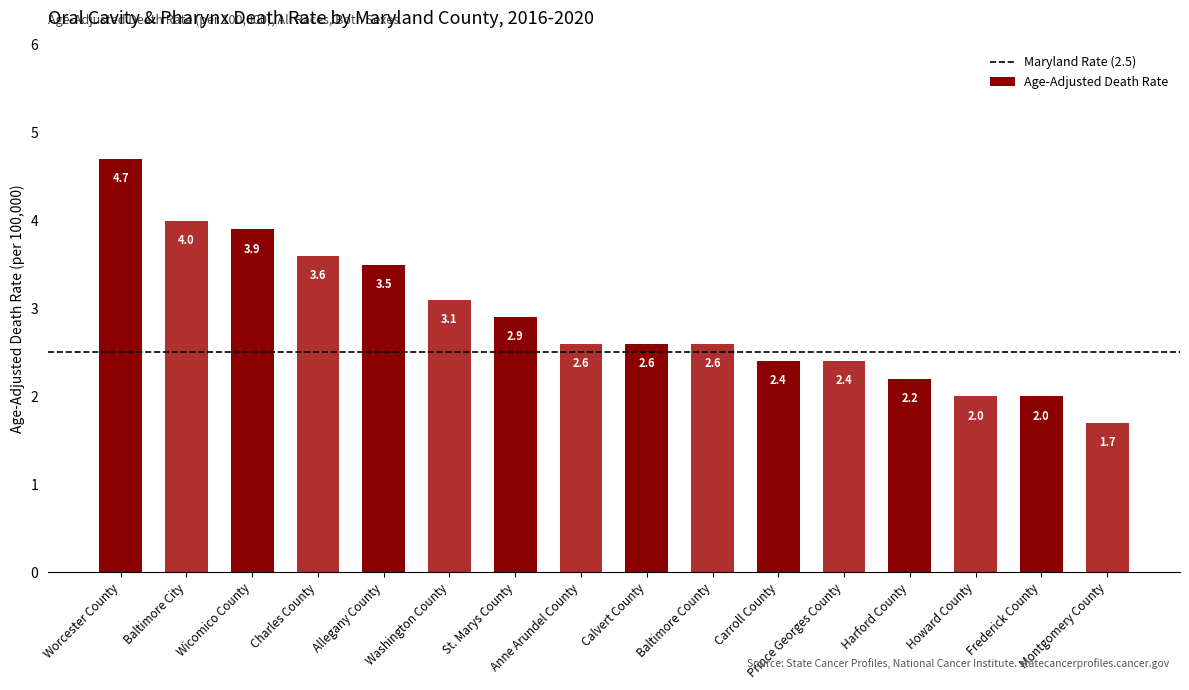

What is the minimum value shown in the chart?

1.7